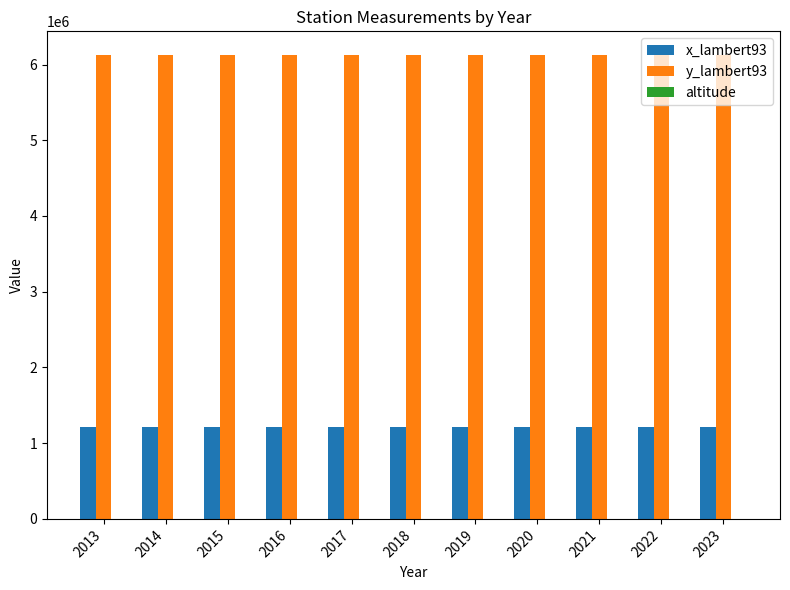

Which series has the largest total across all categories?

y_lambert93